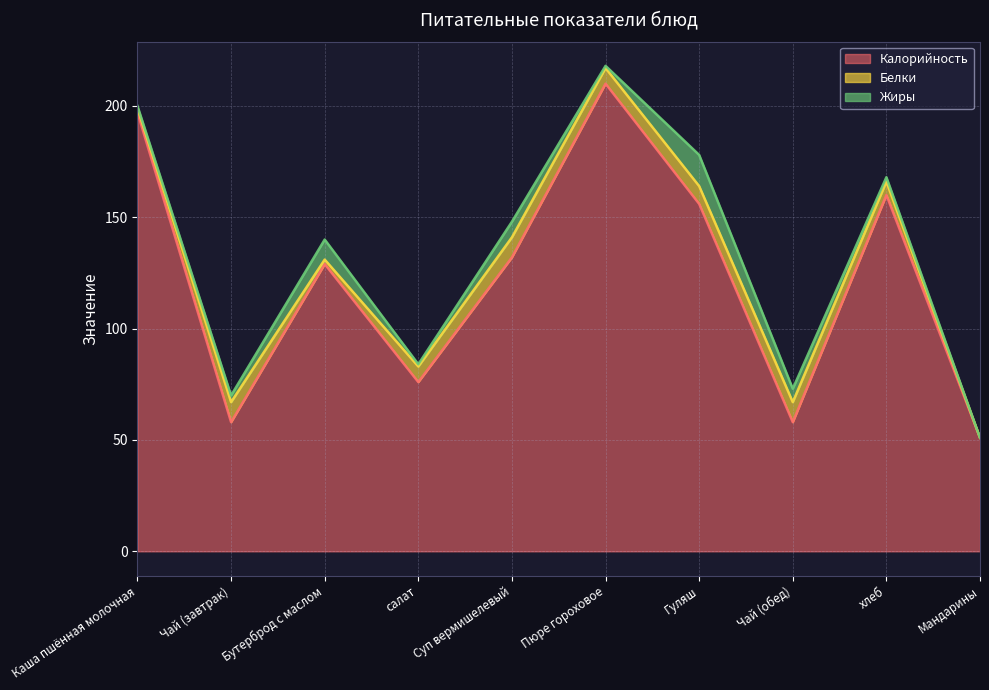

How many values in the Белки series exceed 7?

4